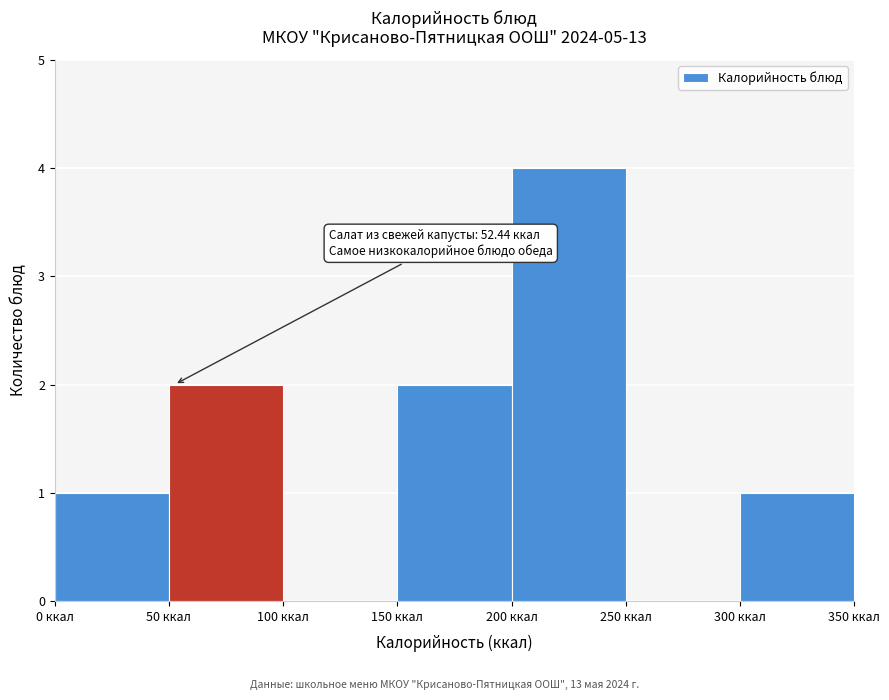

Which range on the x-axis has the tallest bar?

200 to 250